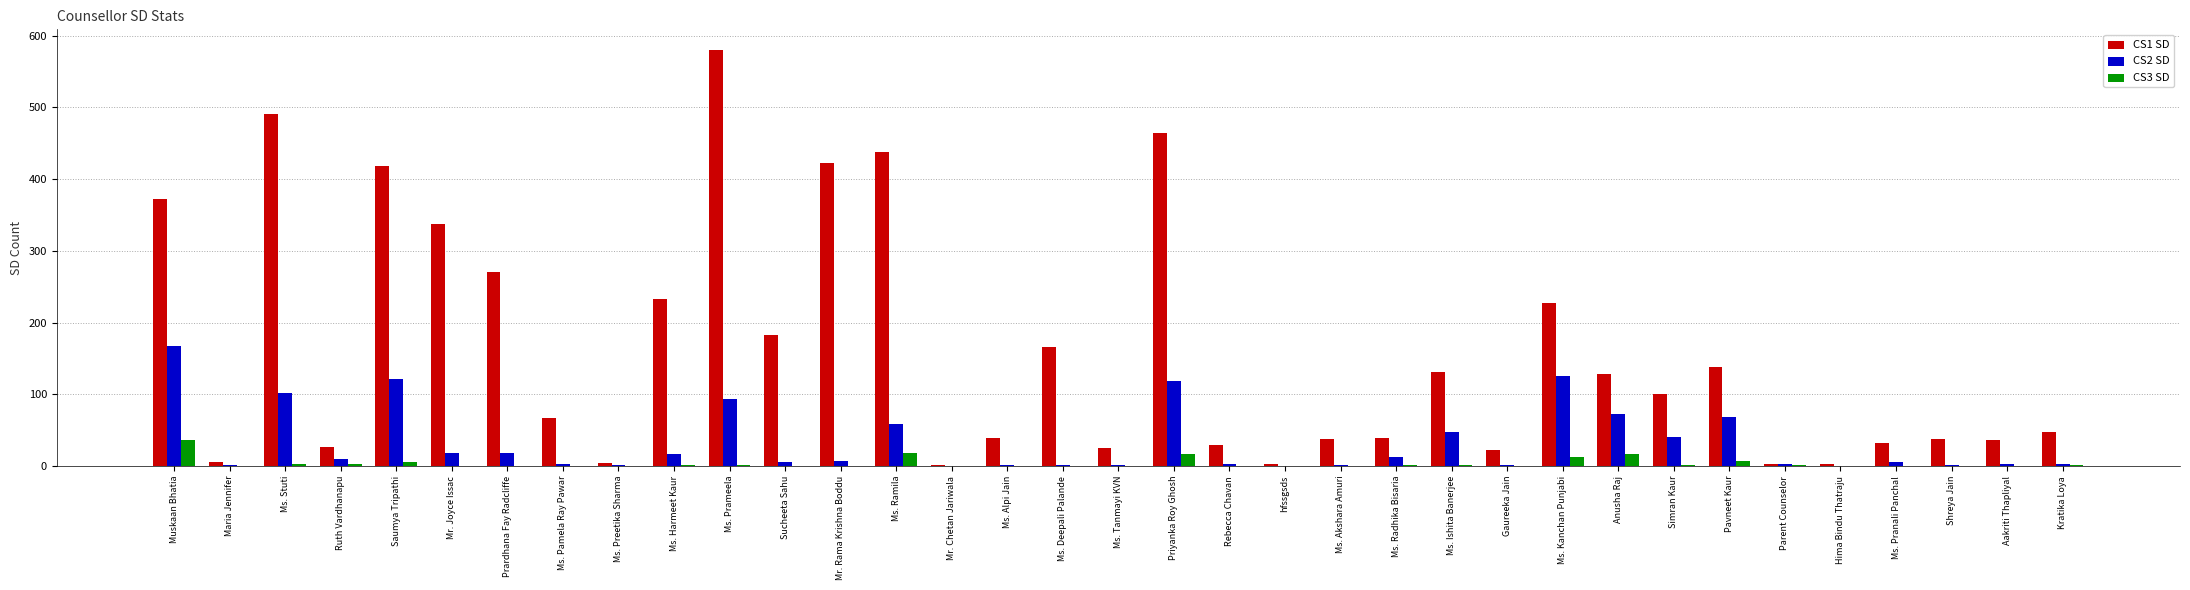

Which category has the highest value in the CS3 SD series?

Muskaan Bhatia